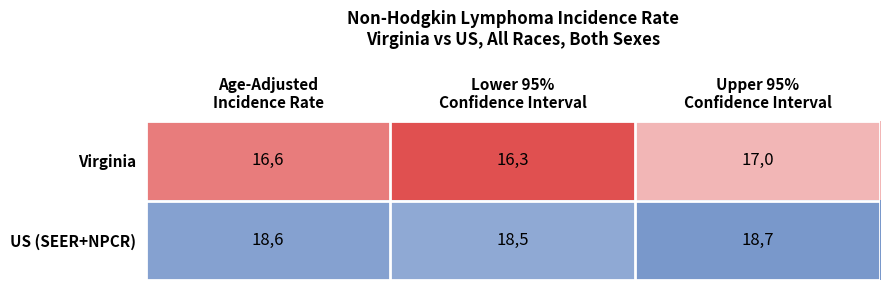

Which series has the widest spread of values?

Virginia